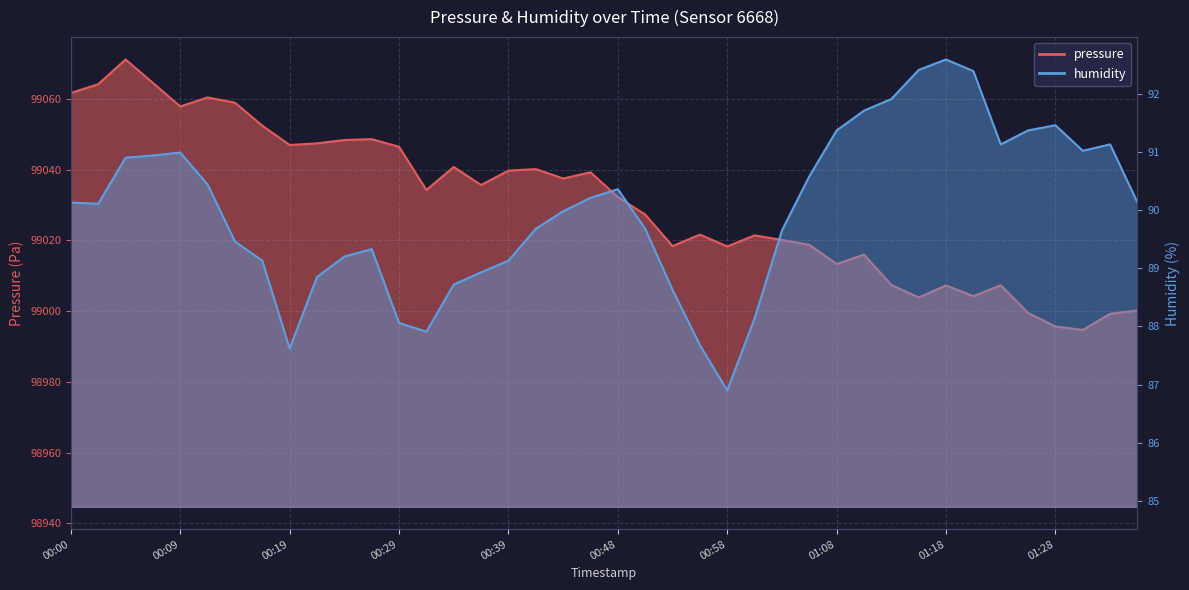

What is the approximate value of humidity at 01:06?

90.6